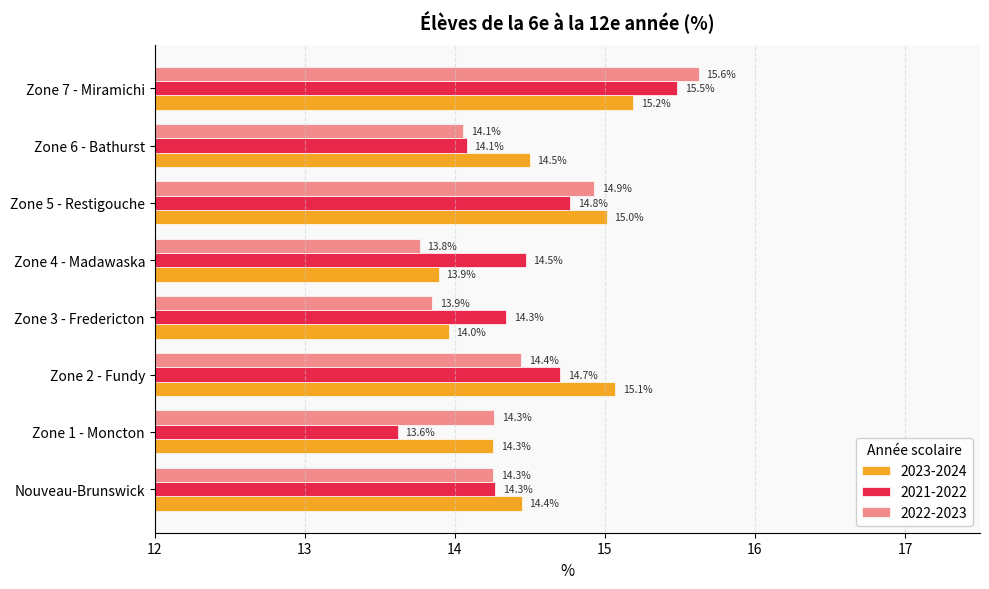

What is the highest value of the 2023-2024 series?

15.2